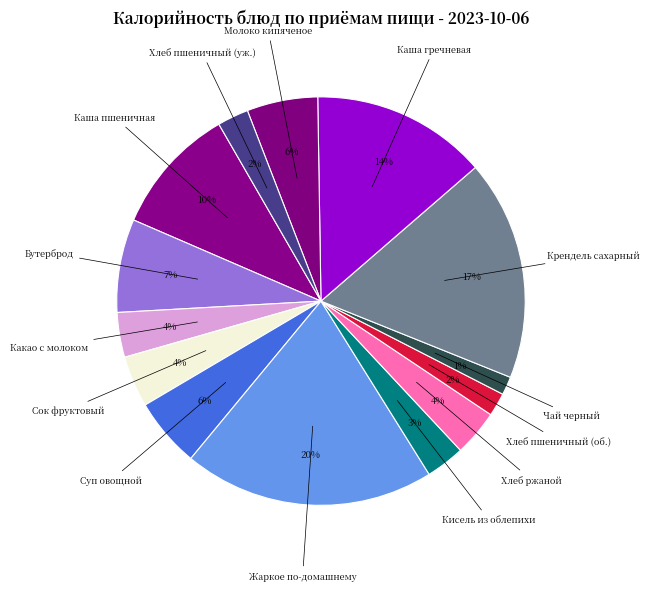

What is the largest slice in the pie chart?

Жаркое по-домашнему